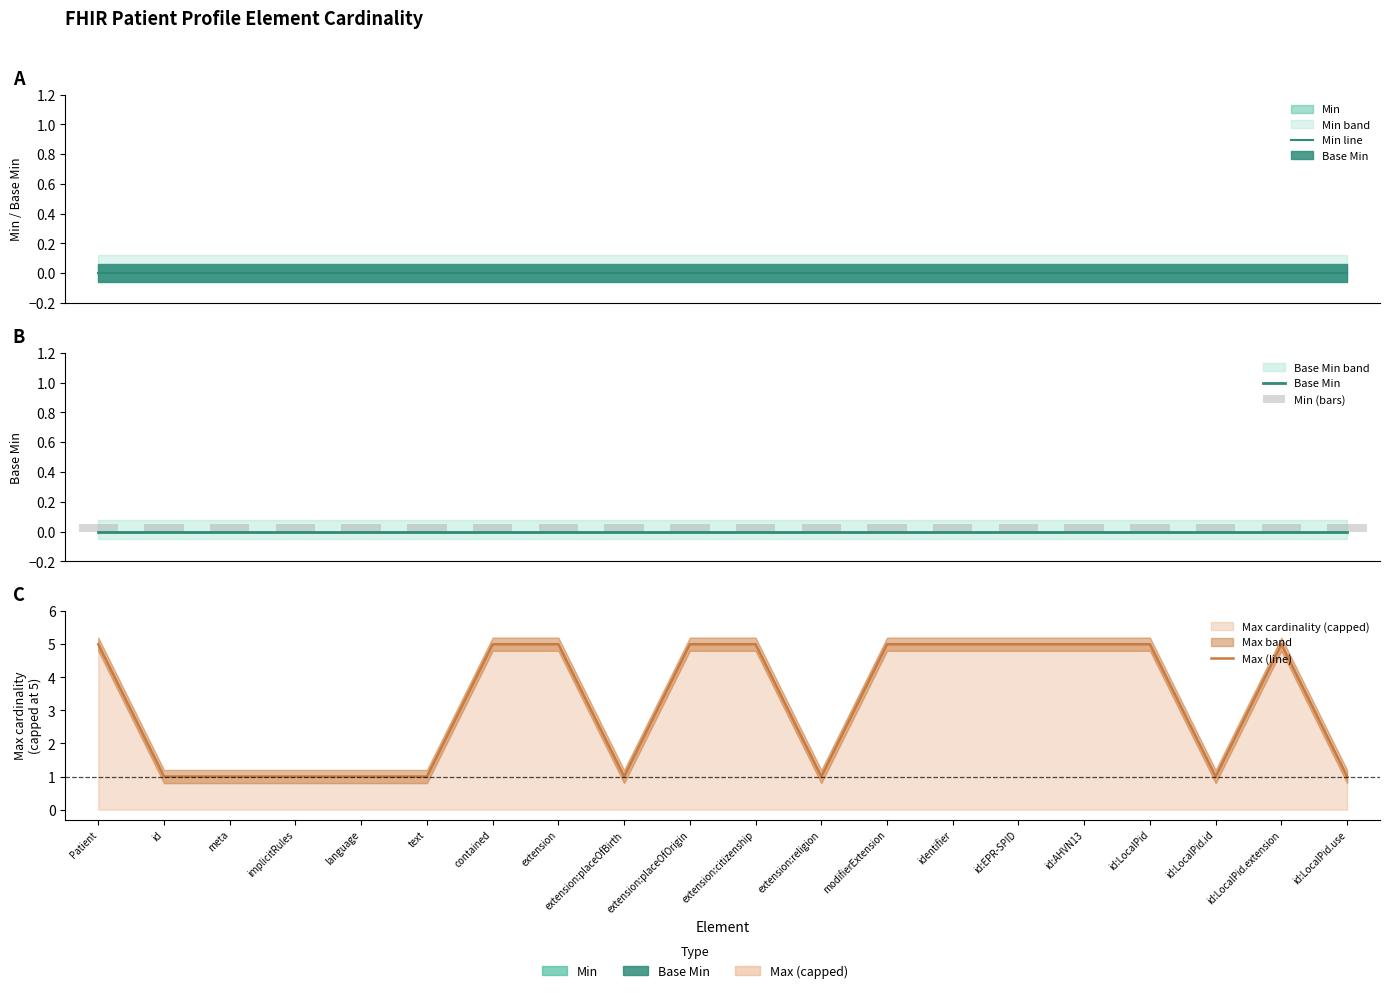

Reading left to right, extract all data points from this chart.

Min line: Patient=0.0	id=0.0	meta=0.0	implicitRules=0.0	language=0.0	text=0.0	contained=0.0	extension=0.0	extension:placeOfBirth=0.0	extension:placeOfOrigin=0.0	extension:citizenship=0.0	extension:religion=0.0	modifierExtension=0.0	identifier=0.0	id:EPR-SPID=0.0	id:AHVN13=0.0	id:LocalPid=0.0	id:LocalPid.id=0.0	id:LocalPid.extension=0.0	id:LocalPid.use=0.0
Base Min: Patient=0.0	id=0.0	meta=0.0	implicitRules=0.0	language=0.0	text=0.0	contained=0.0	extension=0.0	extension:placeOfBirth=0.0	extension:placeOfOrigin=0.0	extension:citizenship=0.0	extension:religion=0.0	modifierExtension=0.0	identifier=0.0	id:EPR-SPID=0.0	id:AHVN13=0.0	id:LocalPid=0.0	id:LocalPid.id=0.0	id:LocalPid.extension=0.0	id:LocalPid.use=0.0
Min (bars): Patient=0.1	id=0.1	meta=0.1	implicitRules=0.1	language=0.1	text=0.1	contained=0.1	extension=0.1	extension:placeOfBirth=0.1	extension:placeOfOrigin=0.1	extension:citizenship=0.1	extension:religion=0.1	modifierExtension=0.1	identifier=0.1	id:EPR-SPID=0.1	id:AHVN13=0.1	id:LocalPid=0.1	id:LocalPid.id=0.1	id:LocalPid.extension=0.1	id:LocalPid.use=0.1
Max (line): Patient=5.0	id=1.0	meta=1.0	implicitRules=1.0	language=1.0	text=1.0	contained=5.0	extension=5.0	extension:placeOfBirth=1.0	extension:placeOfOrigin=5.0	extension:citizenship=5.0	extension:religion=1.0	modifierExtension=5.0	identifier=5.0	id:EPR-SPID=5.0	id:AHVN13=5.0	id:LocalPid=5.0	id:LocalPid.id=1.0	id:LocalPid.extension=5.0	id:LocalPid.use=1.0